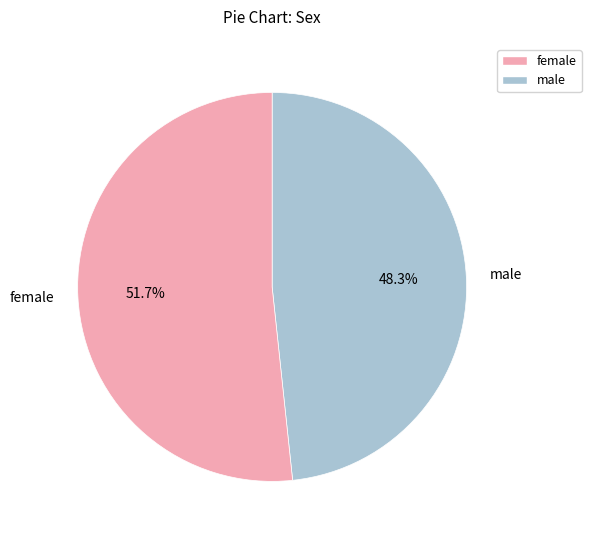

Count the number of slices in the pie.

2